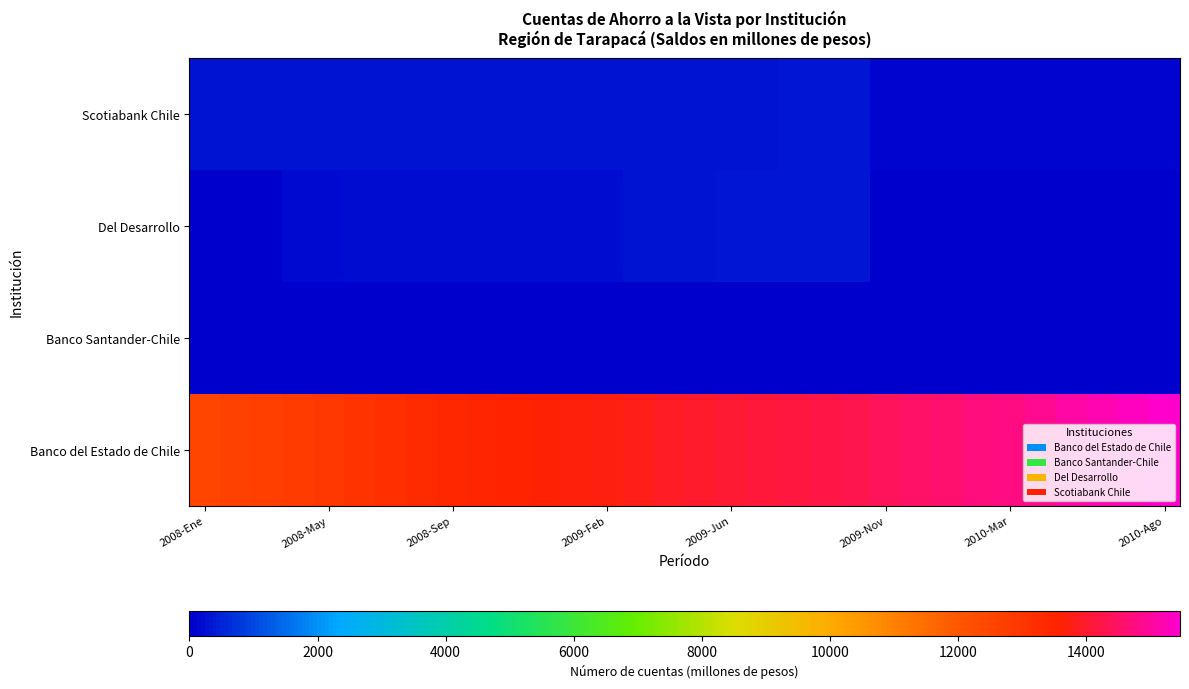

How many data points does each series have?

32